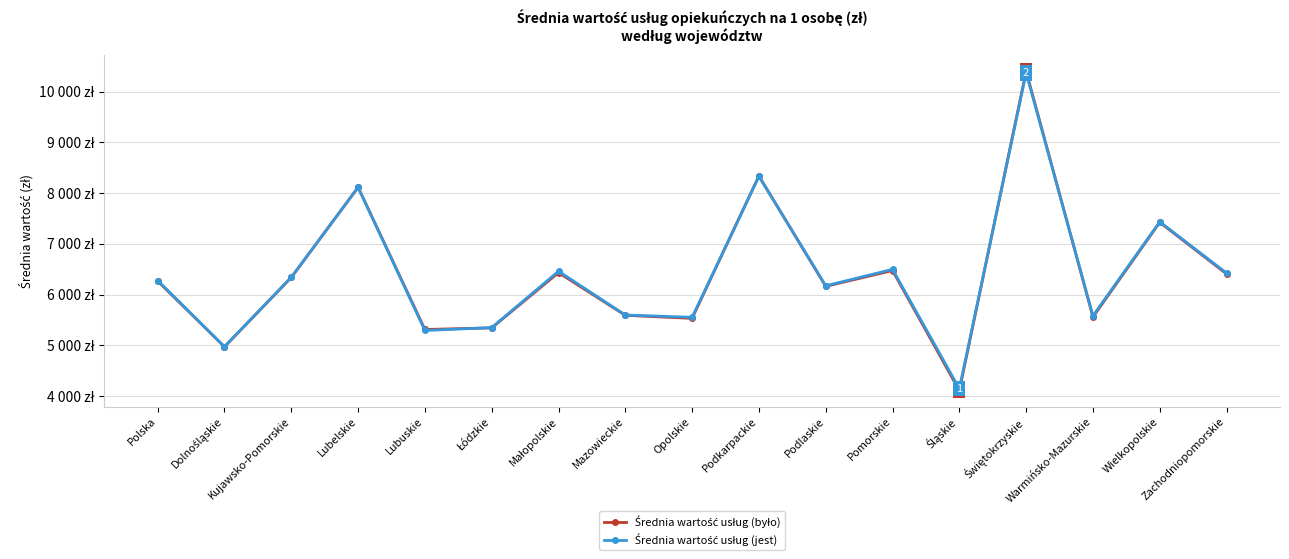

What is the spread (max minus min) of values at Pomorskie?

23